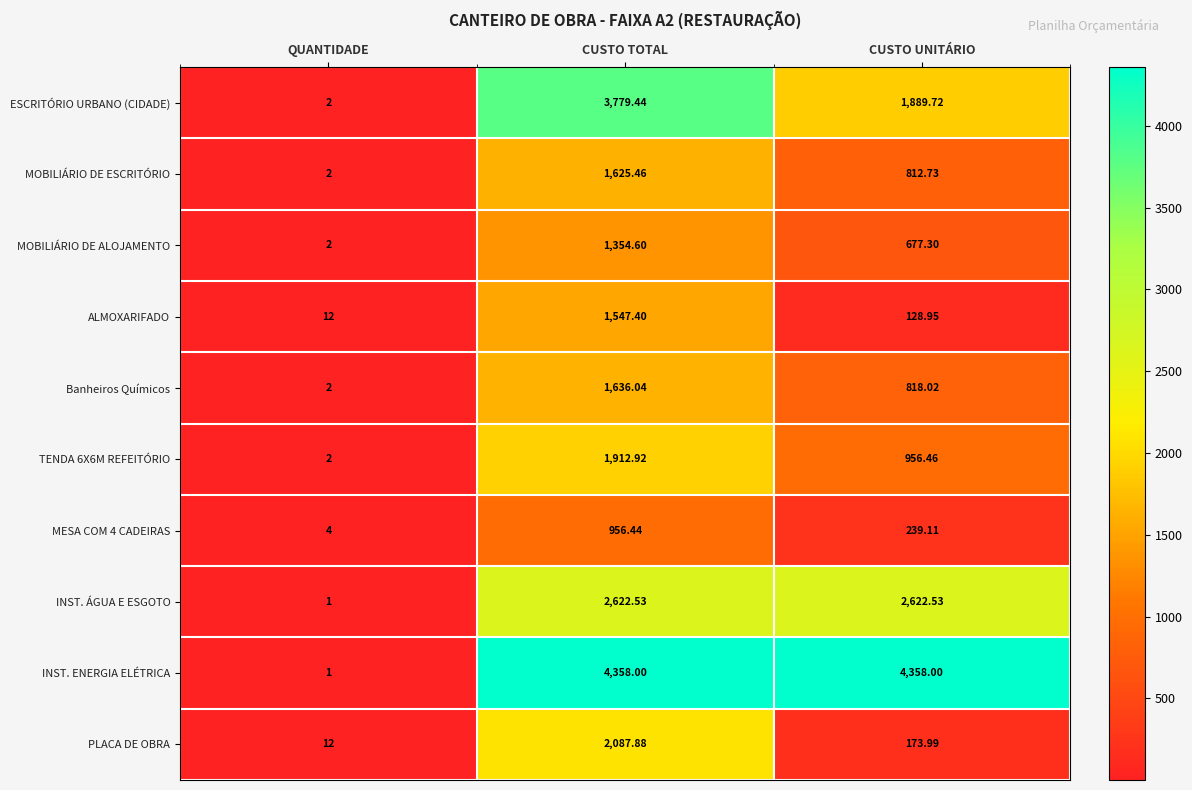

Which category has the highest value in the Banheiros Químicos series?

CUSTO TOTAL